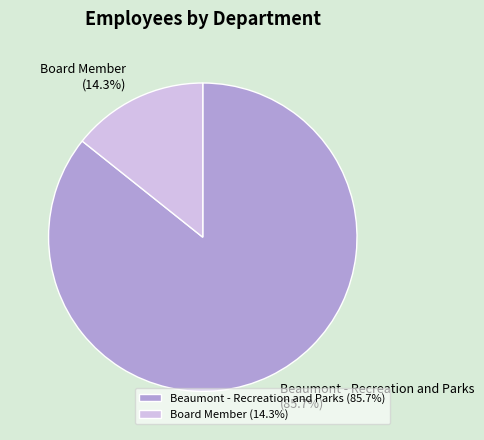

Is there a majority slice in this chart?

Yes